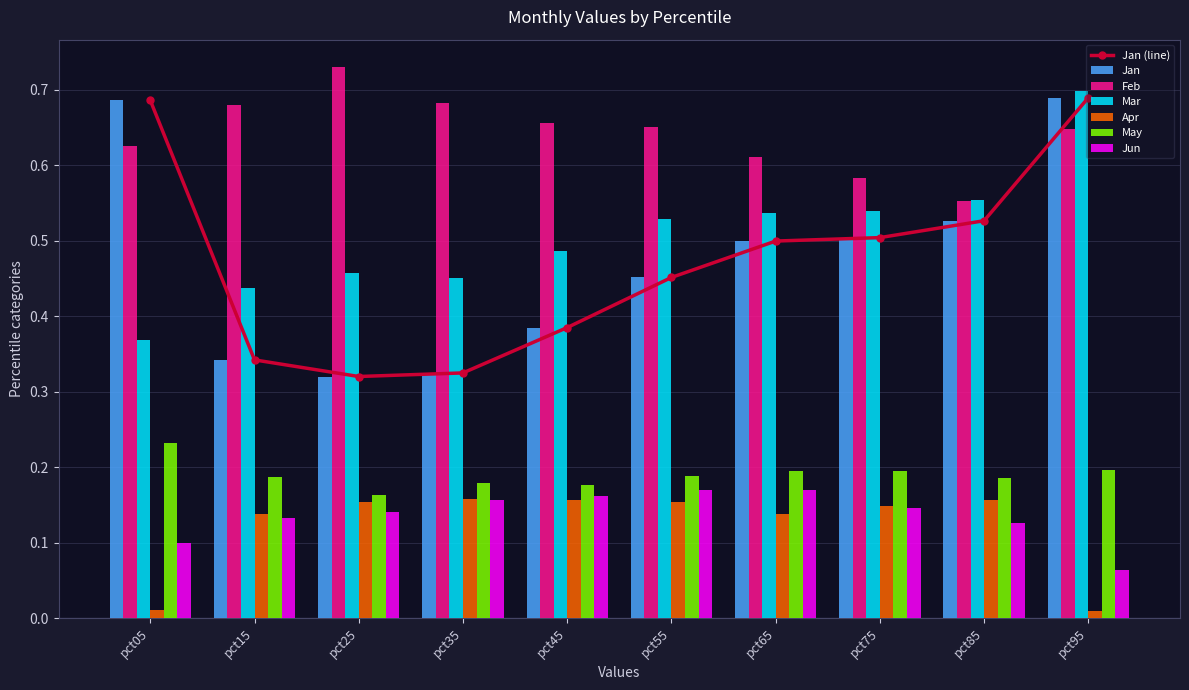

At which label does Apr reach its minimum?

pct95